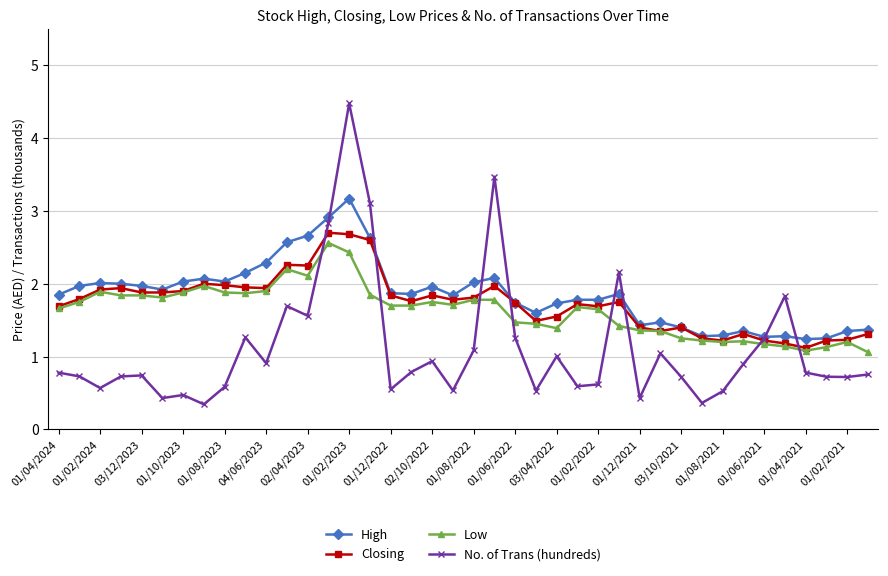

What is the highest value of the Low series?

2.6